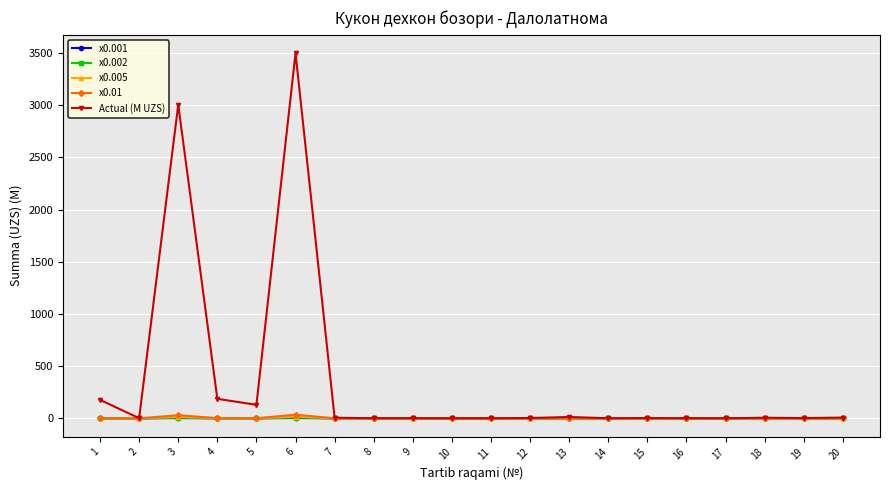

At which category is the sum across all series the highest?

6